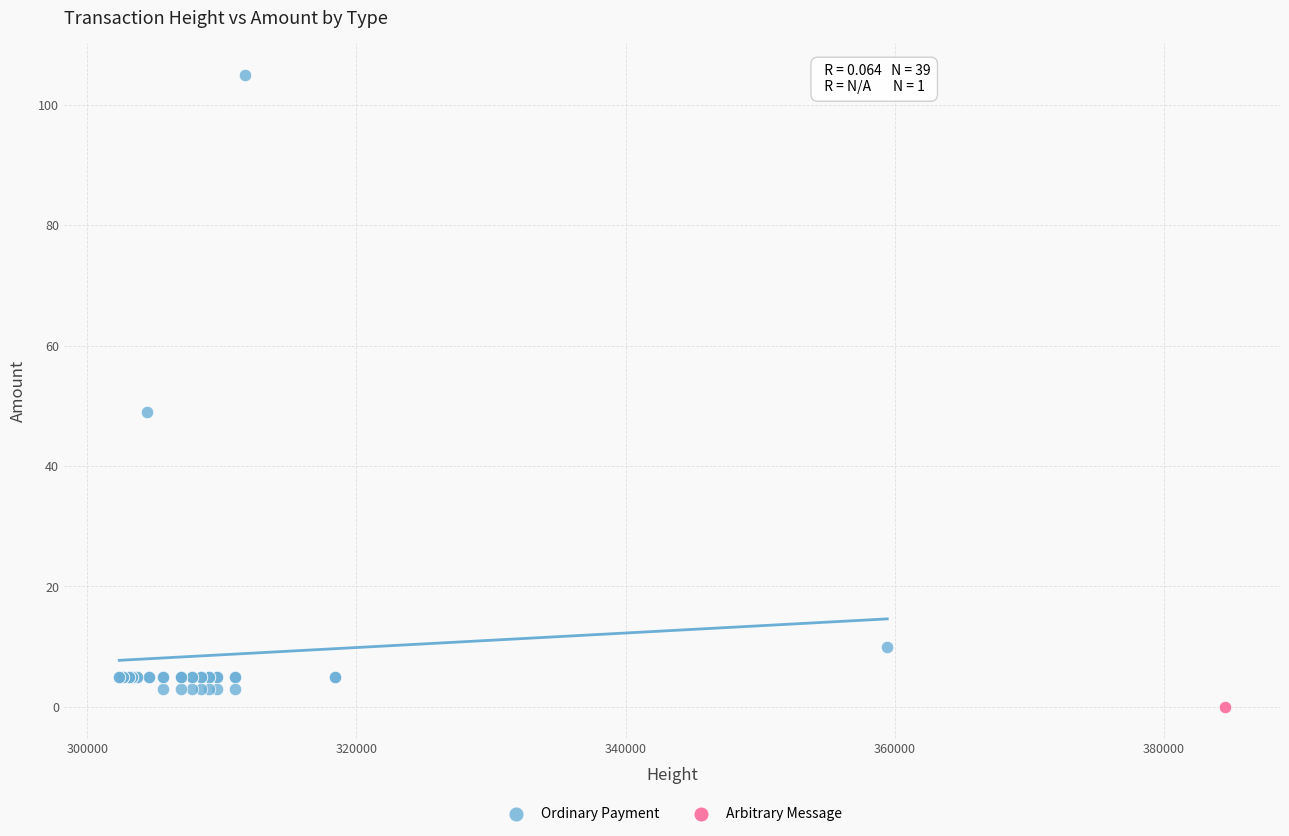

What are all the series names shown in the legend?

Ordinary Payment, Arbitrary Message